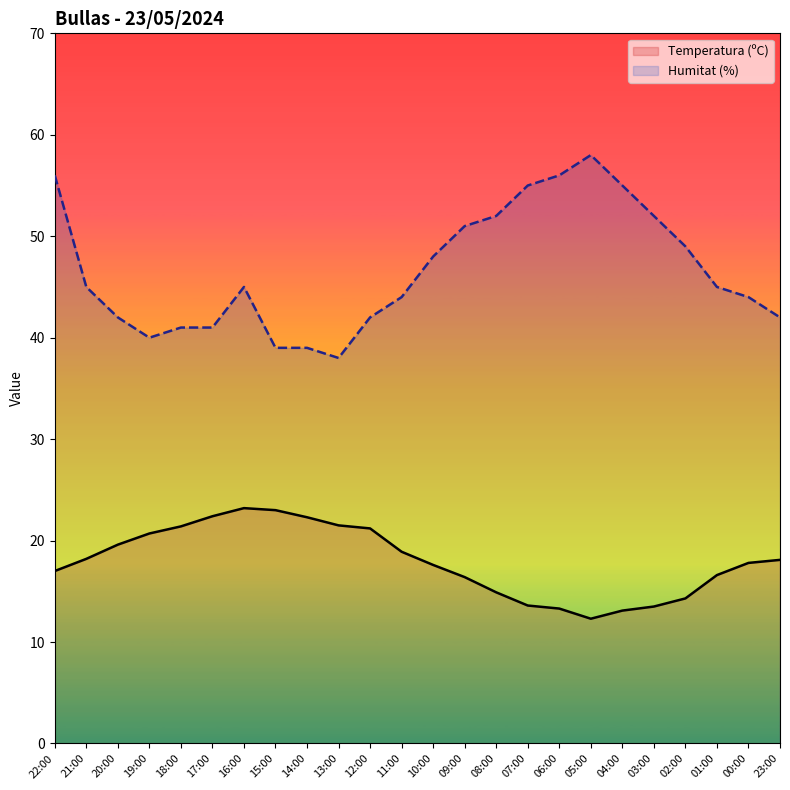

What is the highest value of the Humitat (%) series?

58.0